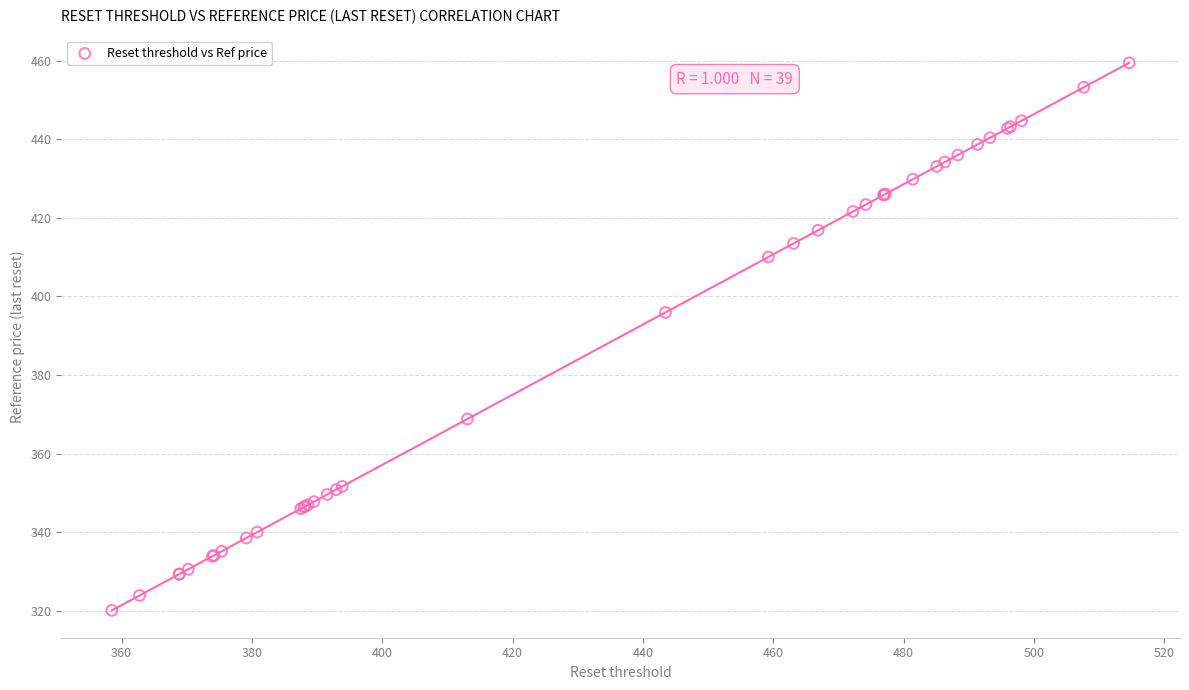

What Y value in the scatter plot is closest to 389?

395.9